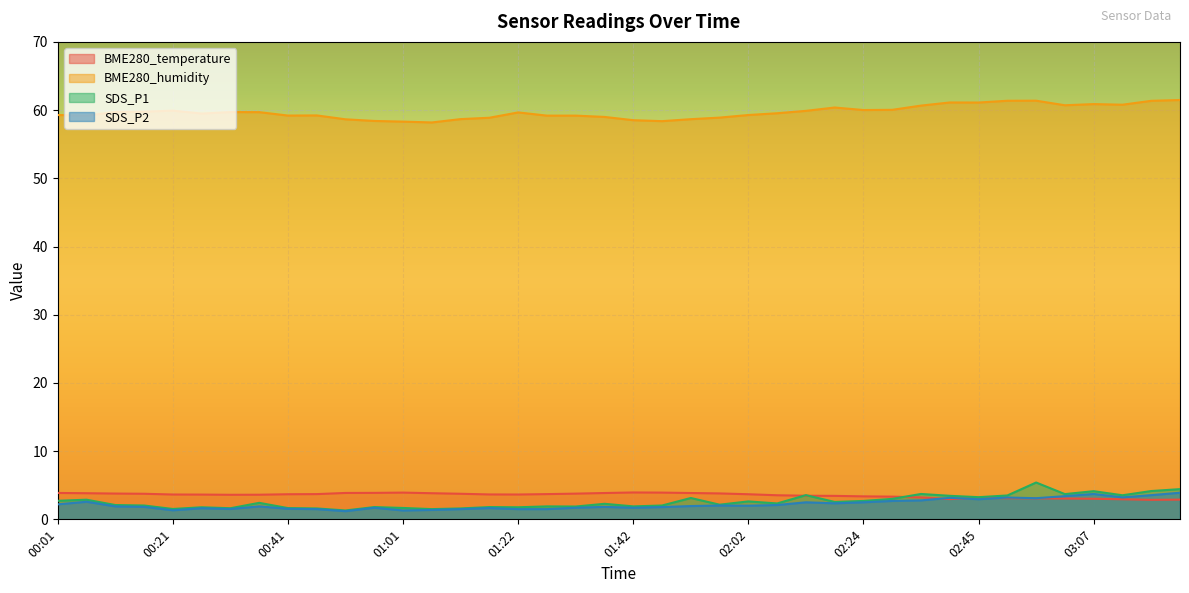

Rank the categories by SDS_P2 value from highest to lowest.

03:22, 03:07, 03:17, 03:01, 03:12, 02:50, 02:40, 02:56, 02:45, 02:35, 02:29, 00:06, 02:13, 02:24, 02:18, 00:01, 02:07, 01:57, 02:02, 01:52, 00:11, 00:36, 00:16, 01:37, 01:47, 00:56, 01:32, 01:42, 01:17, 00:26, 00:41, 00:31, 00:46, 01:12, 01:22, 01:27, 01:06, 00:21, 01:01, 00:51